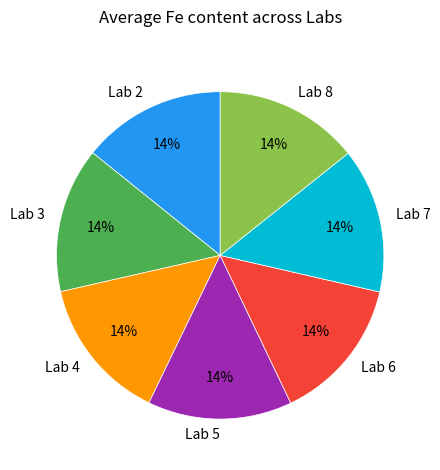

Count the number of slices in the pie.

7